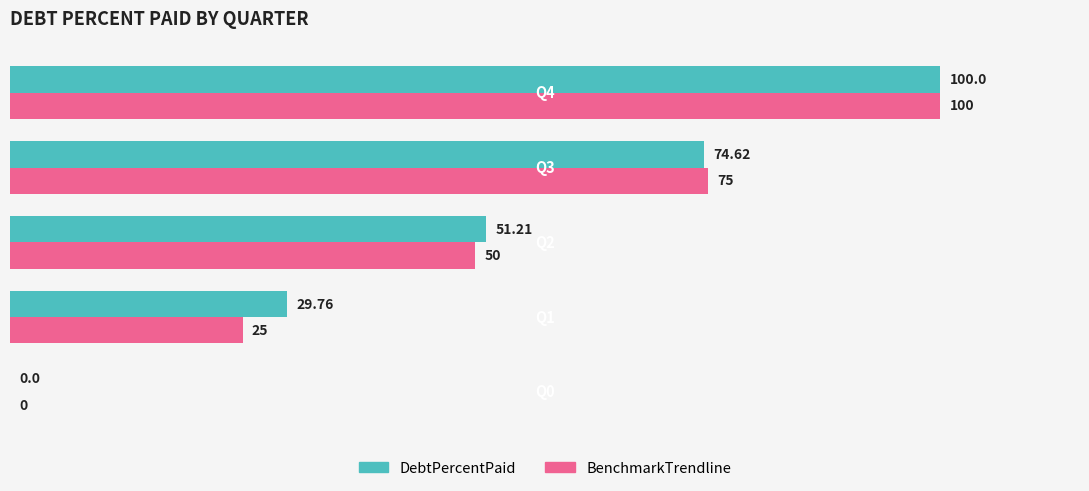

Count the number of categories in the chart.

5